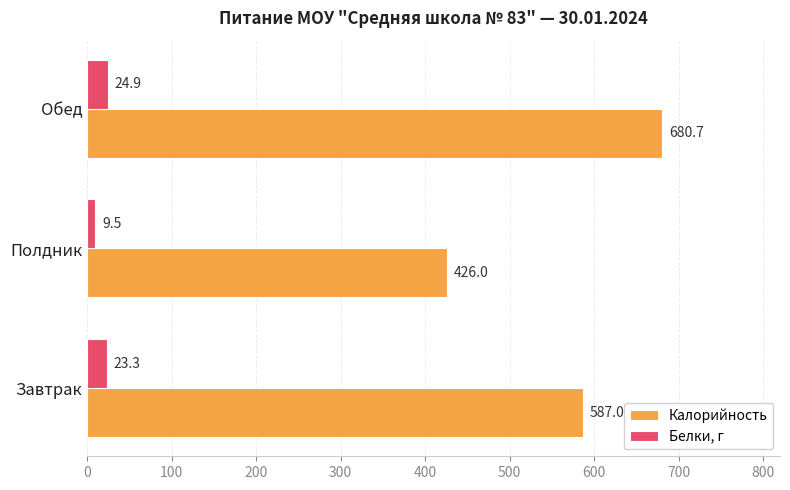

True or false: Белки, г has a value of 23.3 at Завтрак.

True